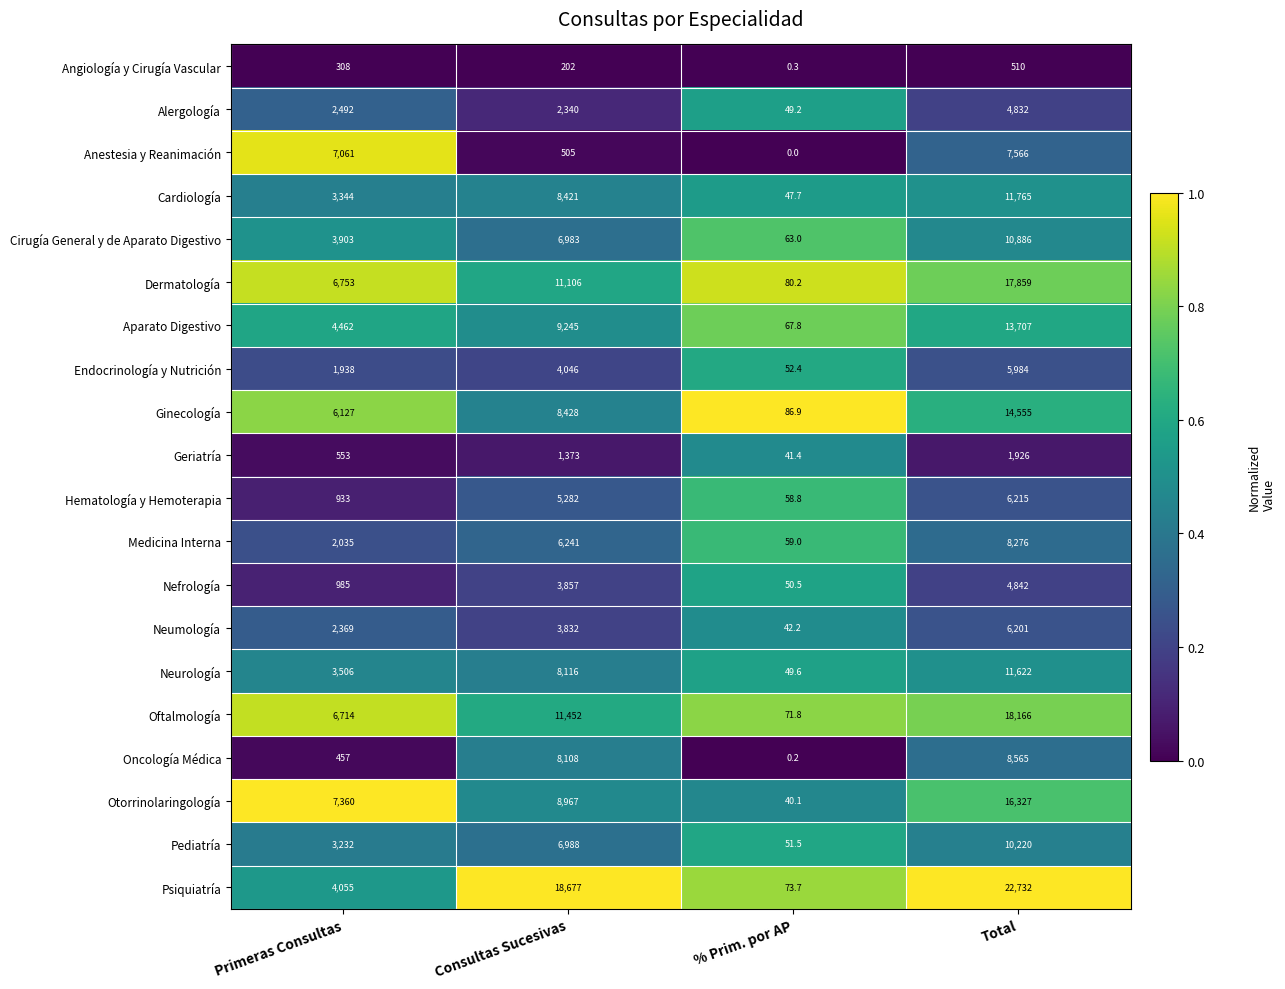

What is the difference between the highest and lowest values at Total?

22222.0